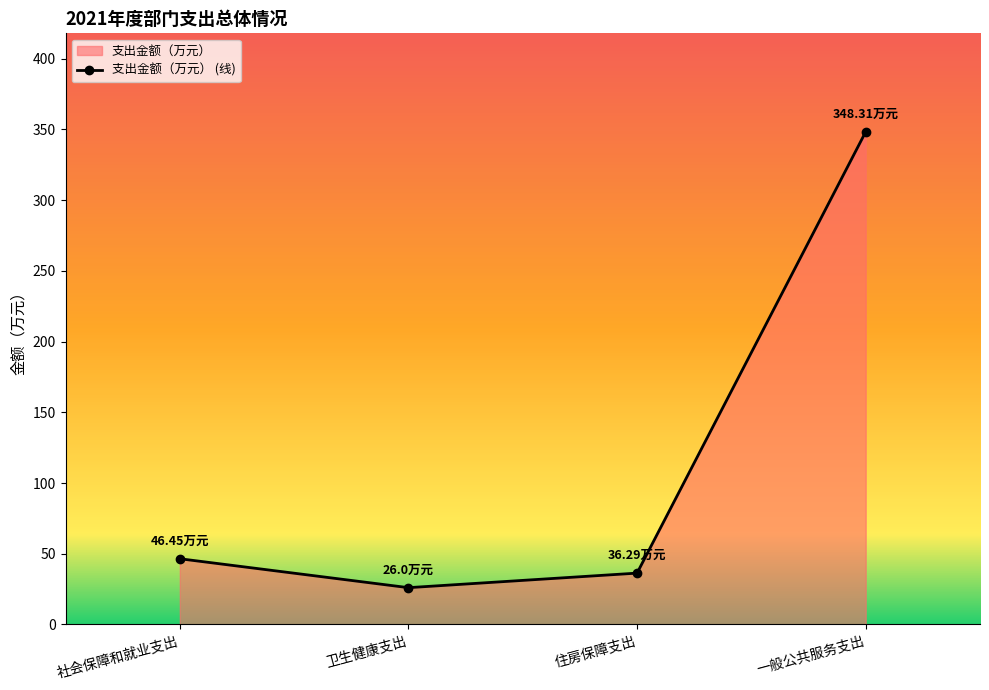

Where does the data first go above 46?

社会保障和就业支出